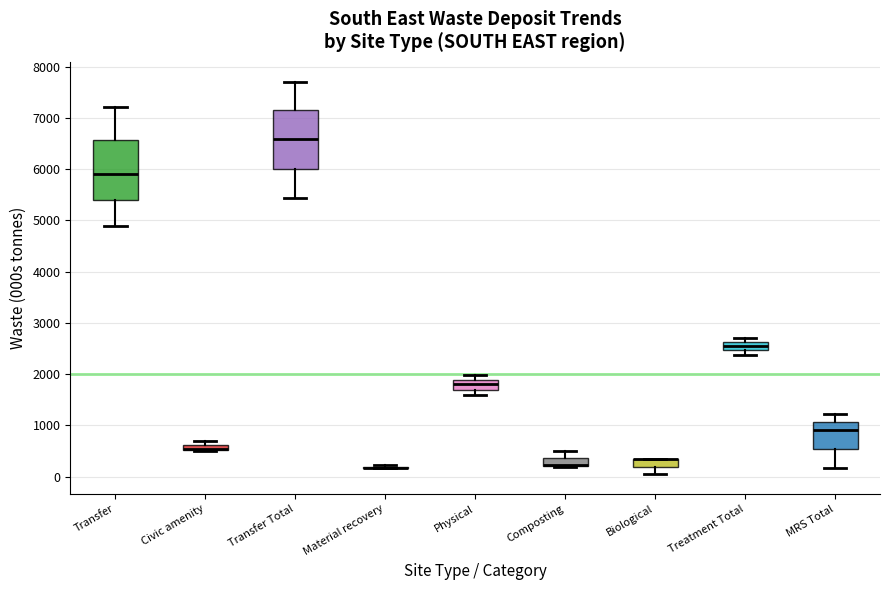

Where is the upper edge of the box for Biological on the y-axis? The values are not printed on the chart, so give them approximately, as read against the axis.

300